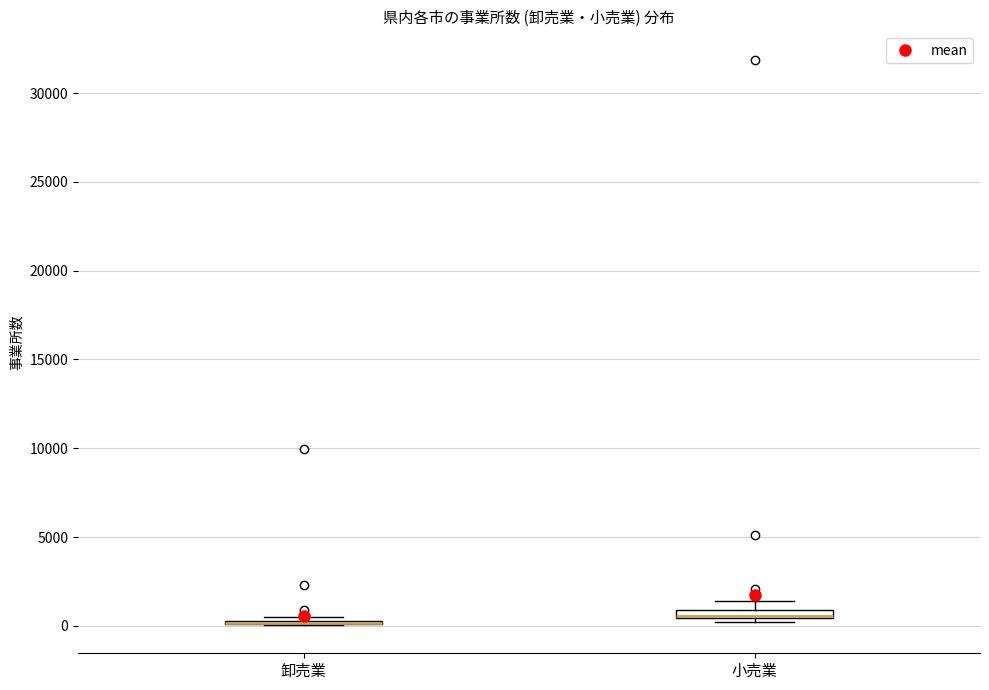

Where is the lower edge of the box for 小売業 on the y-axis? The values are not printed on the chart, so give them approximately, as read against the axis.

500